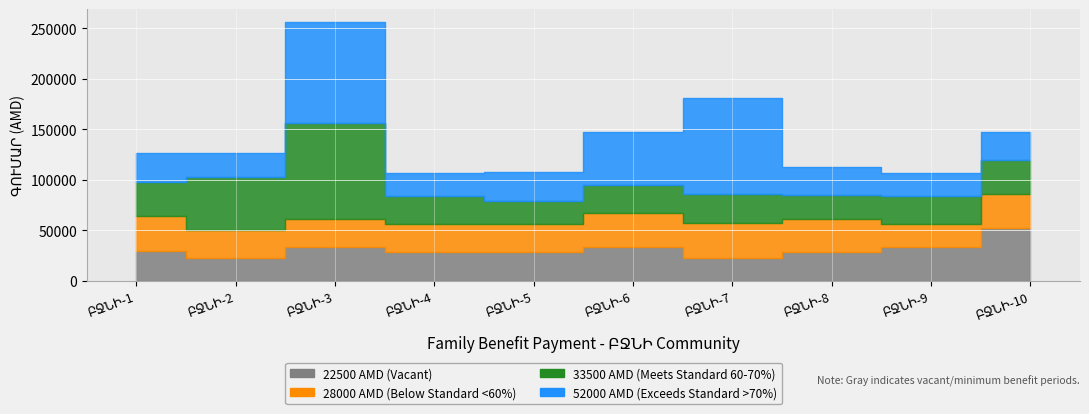

True or false: 22500 has a value of 14051 at ԲՋՆԻ-2.

False